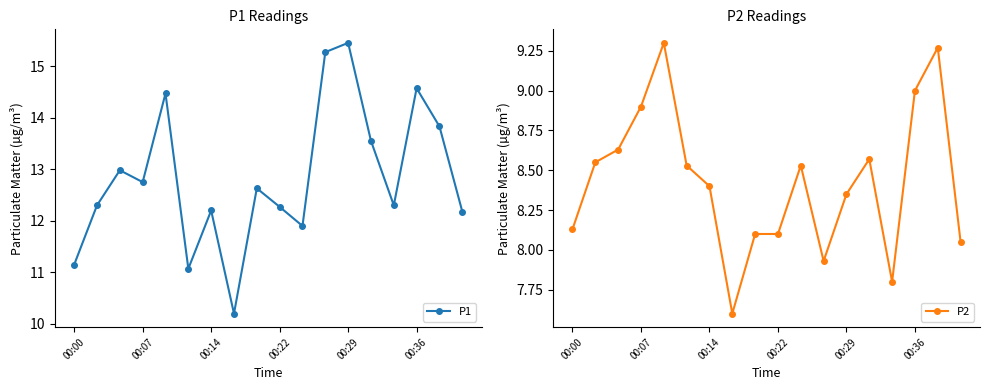

What is the lowest value of the P1 series?

10.2